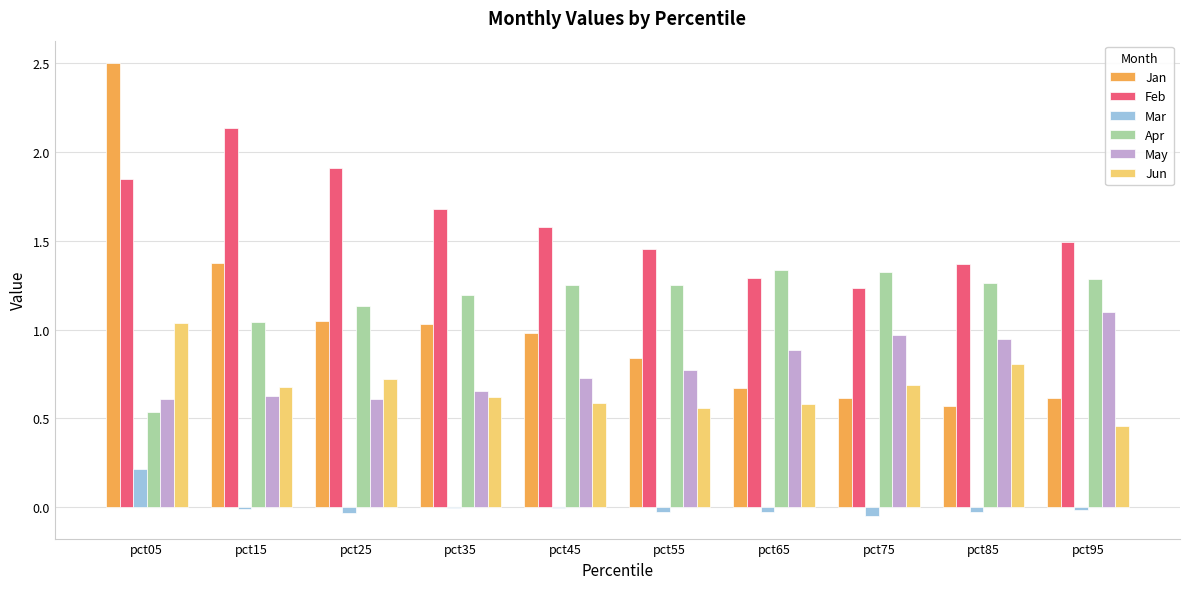

At which category is the sum across all series the highest?

pct05